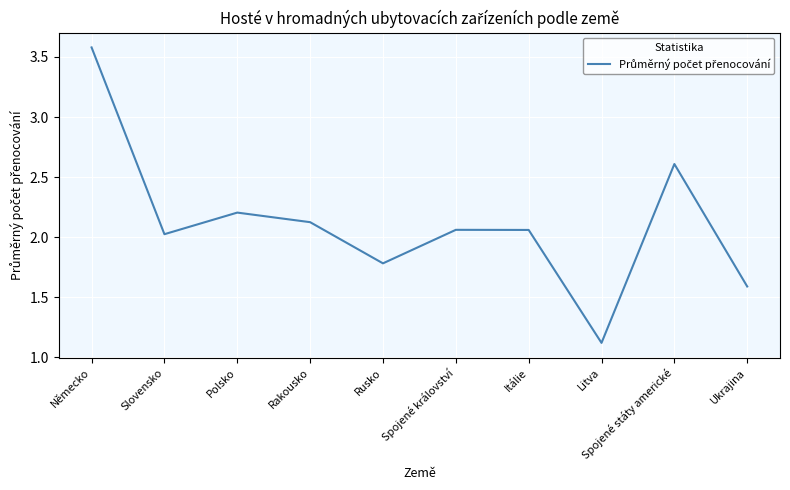

How many series are shown in this chart?

1